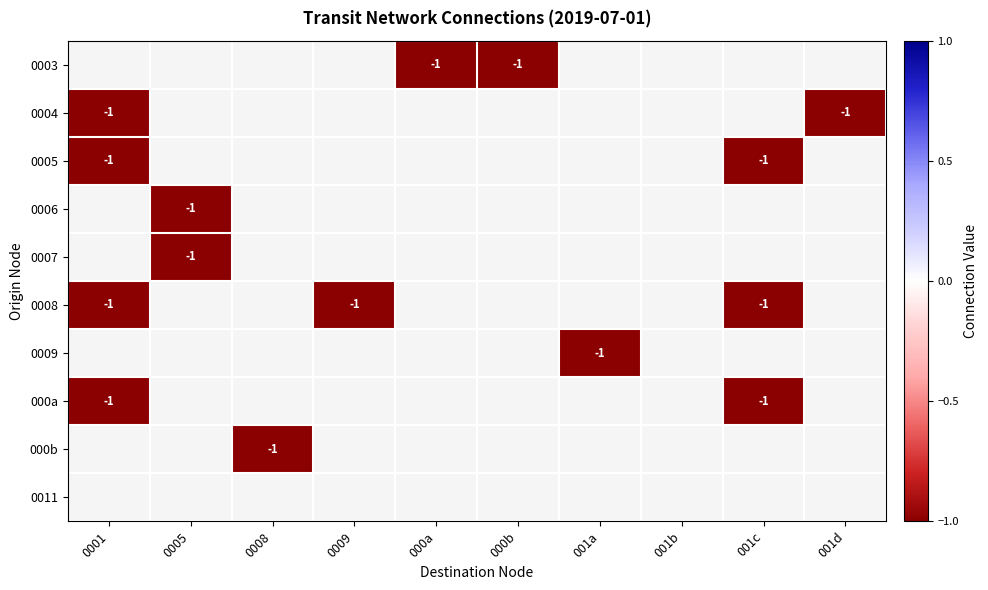

Which series has the largest total across all categories?

0011